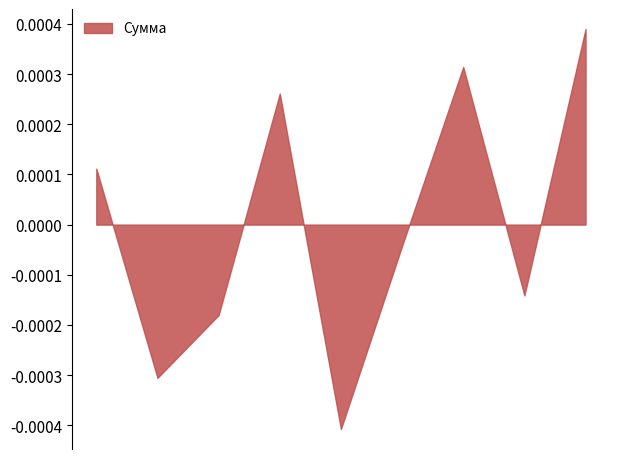

Reading left to right, extract all data points from this chart.

235=0.0	236=-0.0	237=-0.0	238=0.0	239=-0.0	240=-0.0	241=0.0	242=-0.0	1304=0.0